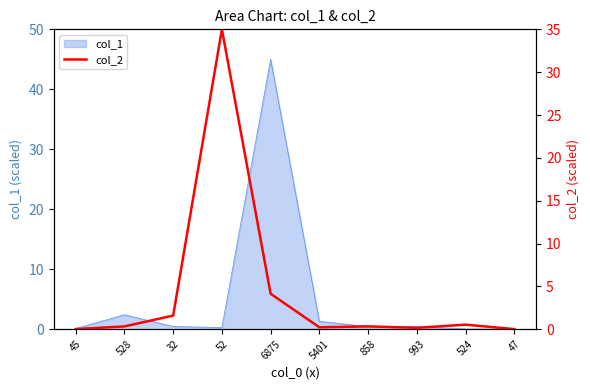

What is the average value?

4.2